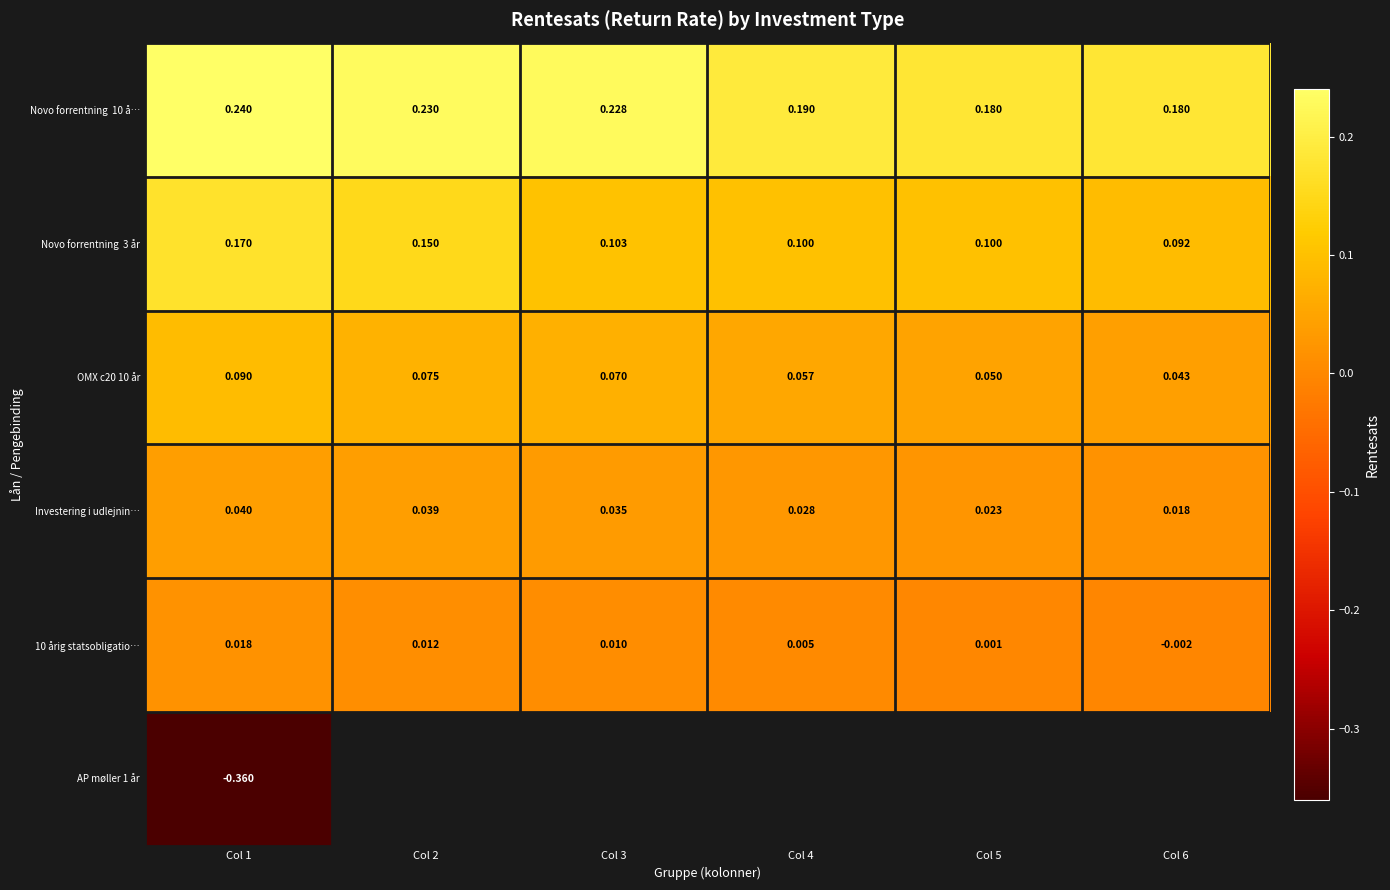

How many data points in 10 årig statsobligatio… are less than 0?

1